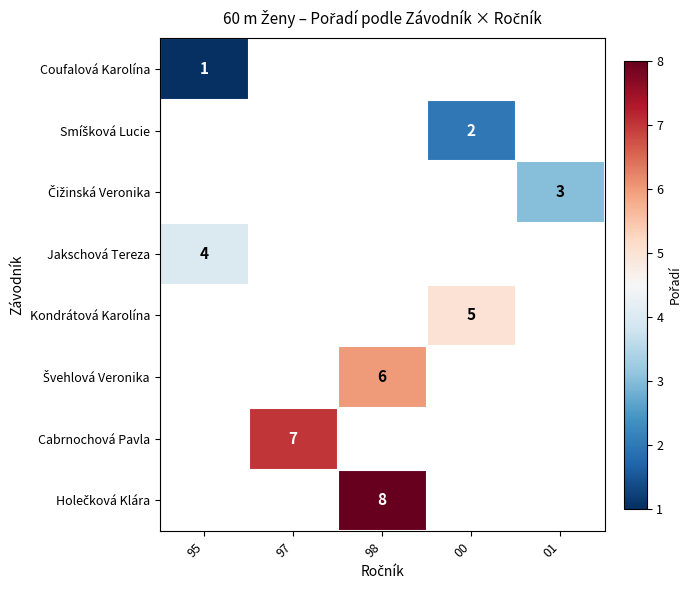

How many distinct data groups are displayed?

8